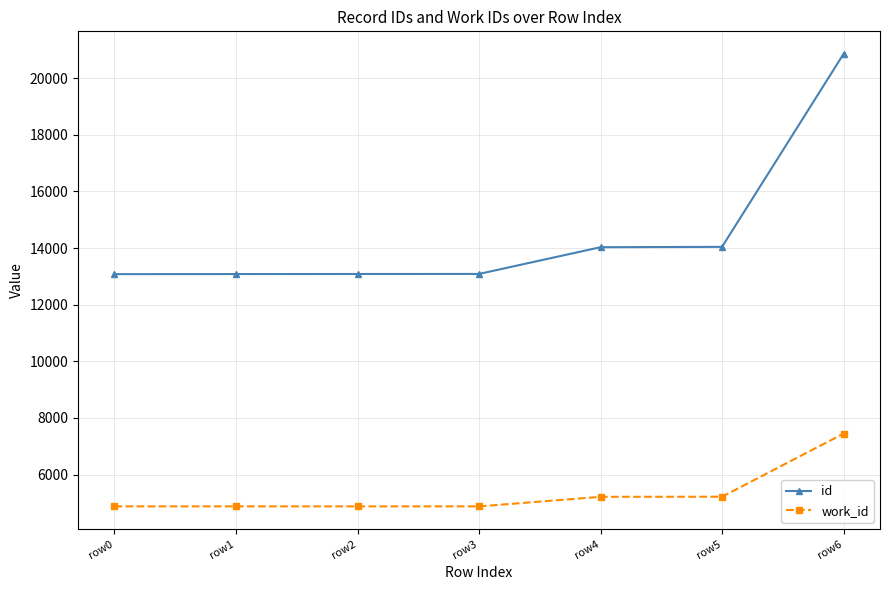

What is the maximum value shown in the chart?

20854